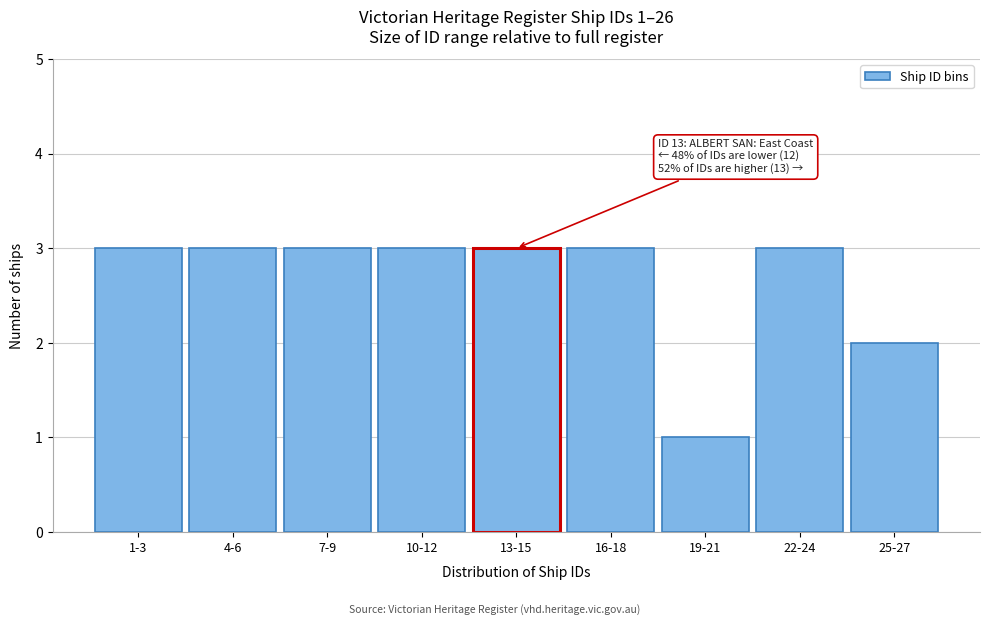

Reading left to right, what are all the values shown in this chart?

3	3	3	3	3	3	1	3	2